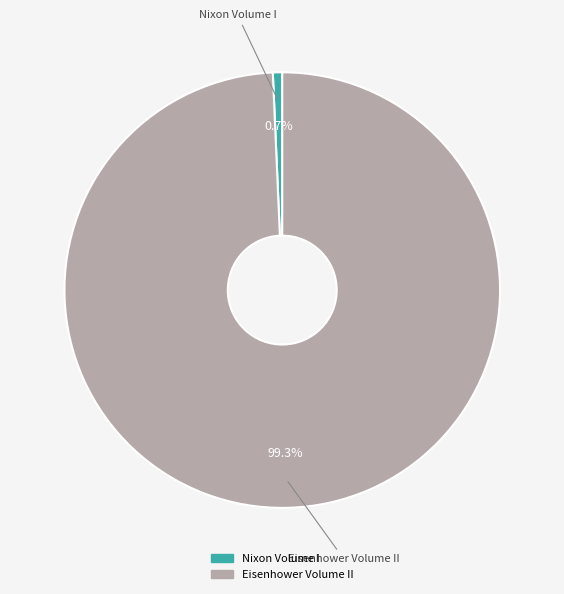

Is it true that Eisenhower Volume II is 99% of the pie?

True